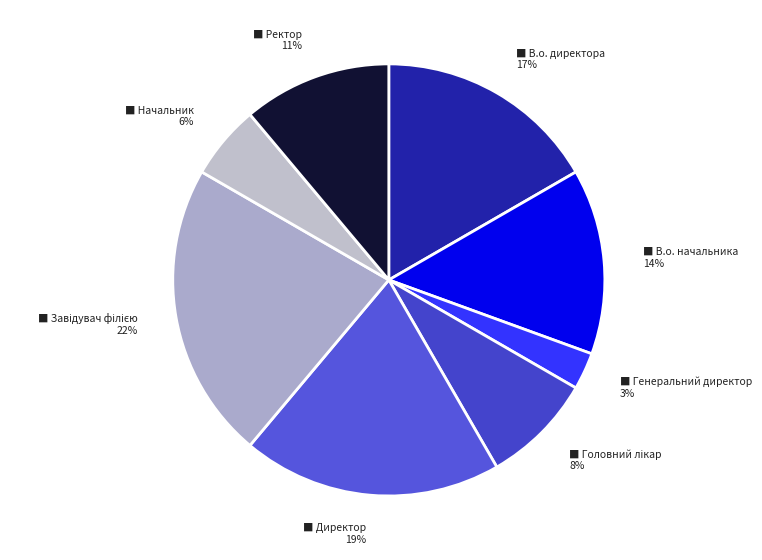

Is there a majority slice in this chart?

No